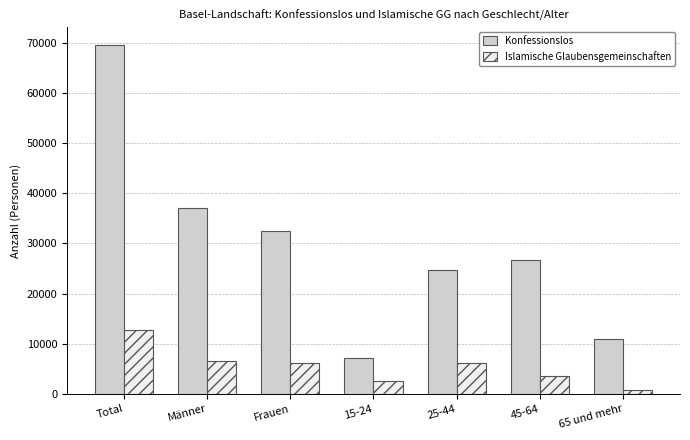

Does the chart contain stacked bars?

No